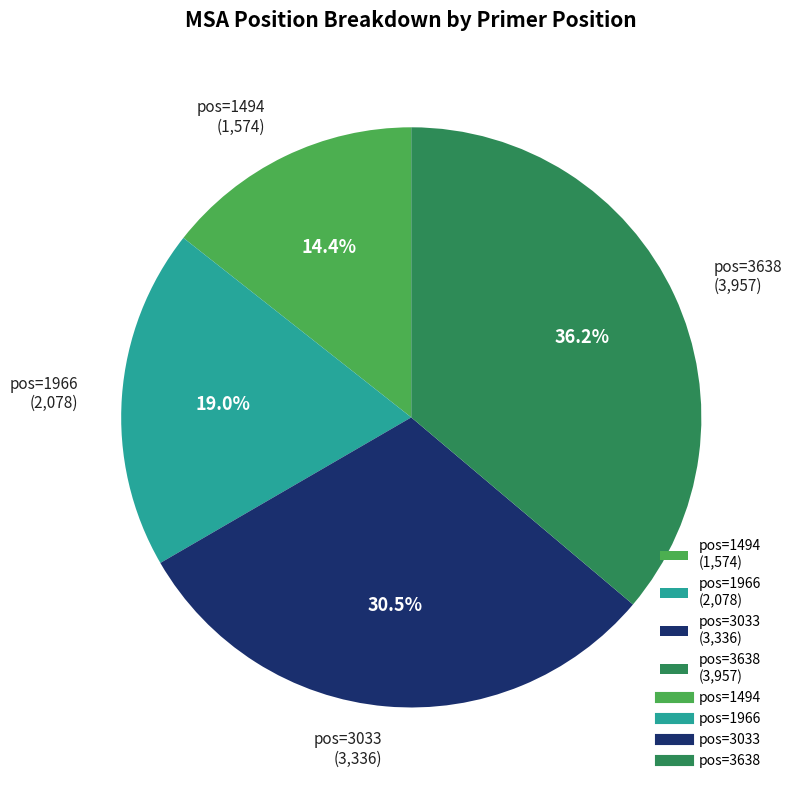

What is the largest slice in the pie chart?

pos=3638 (3,957)